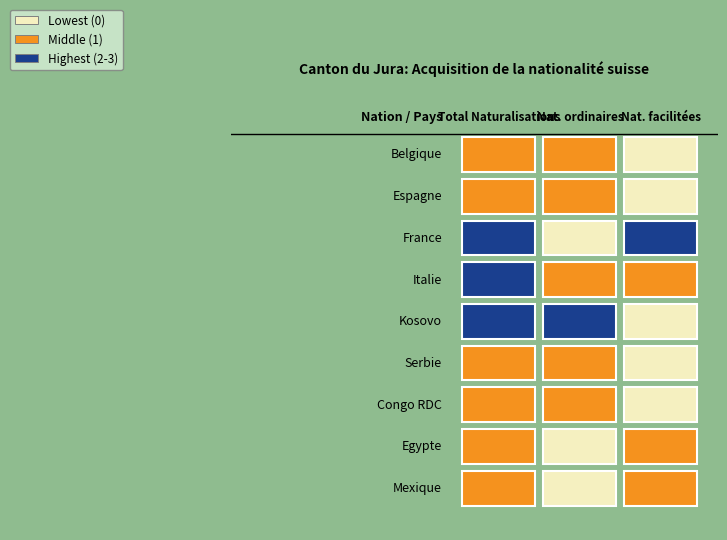

What is the sum of the Serbie values at 1 and 2?

1